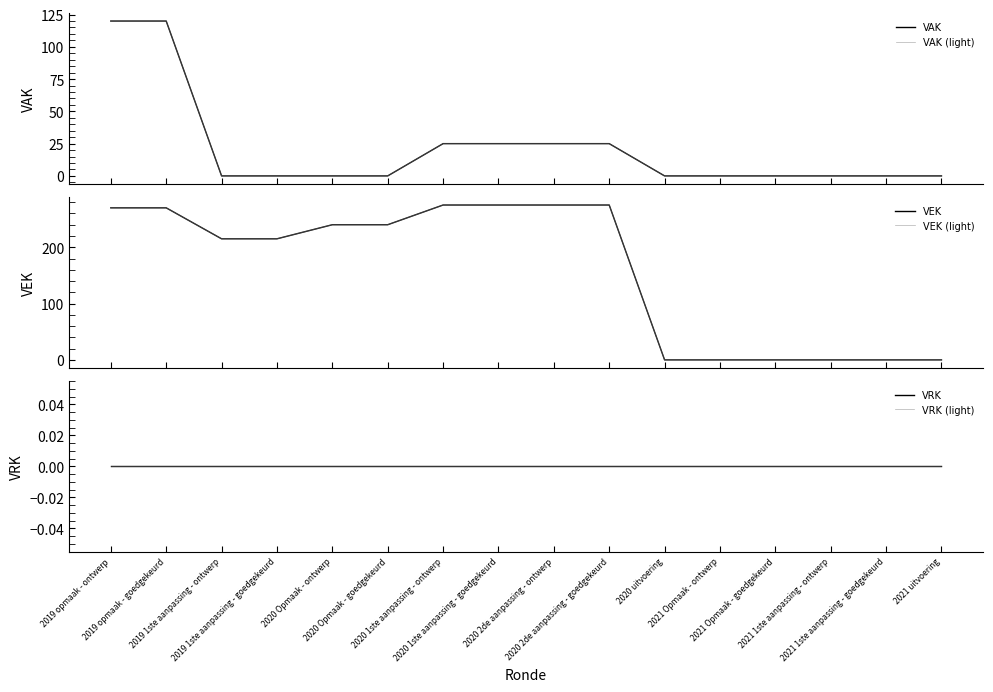

Which has a higher value, 2019 opmaak - goedgekeurd or 2021 uitvoering?

2019 opmaak - goedgekeurd